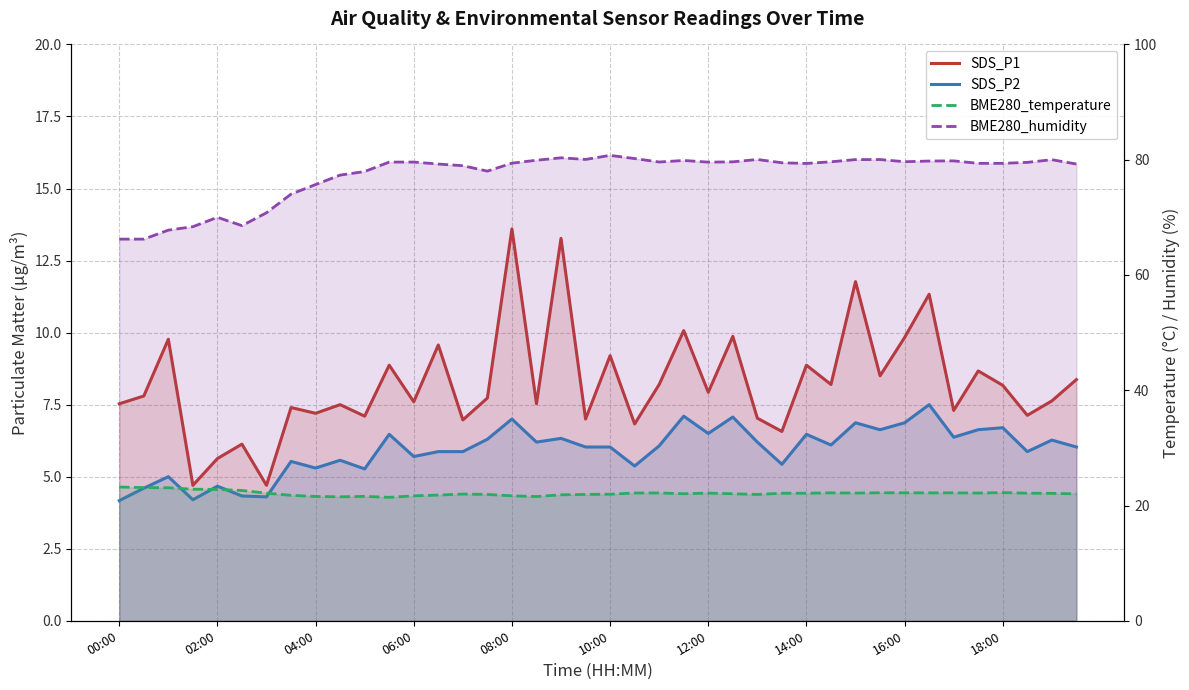

The value of SDS_P1 at 29 is 12.6. True or false?

False